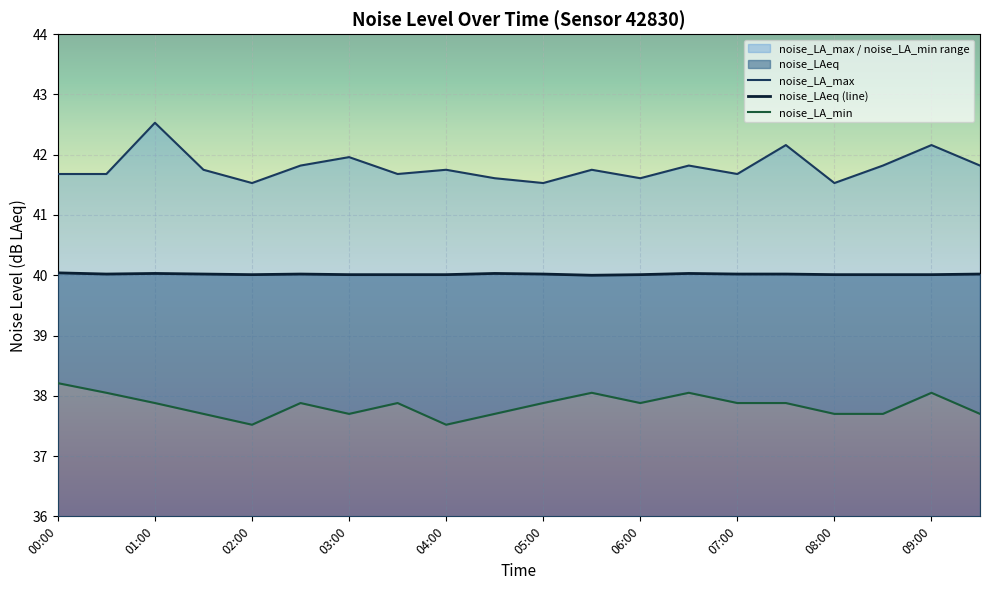

How many interior local valleys does the noise_LA_max series have?

6